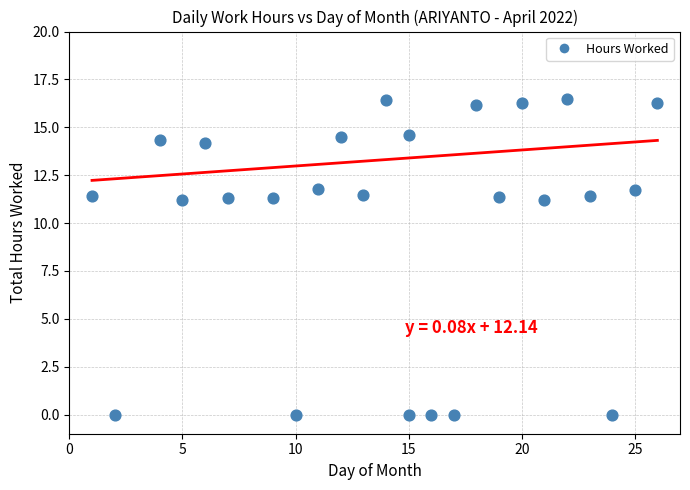

What is the range of Y values (max minus min)?

16.5